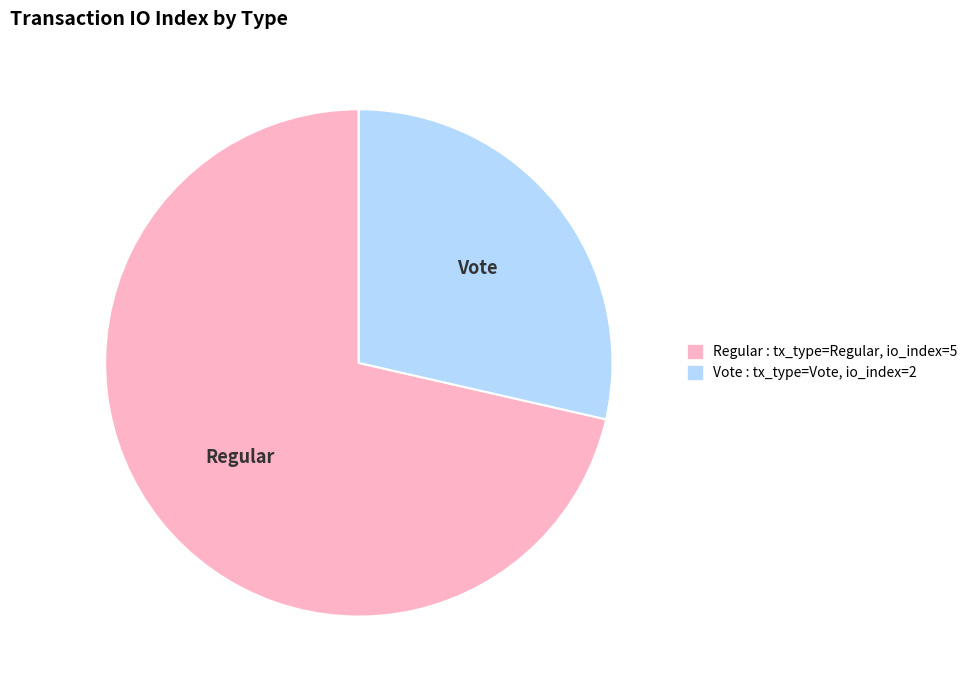

Is there a majority slice in this chart?

Yes